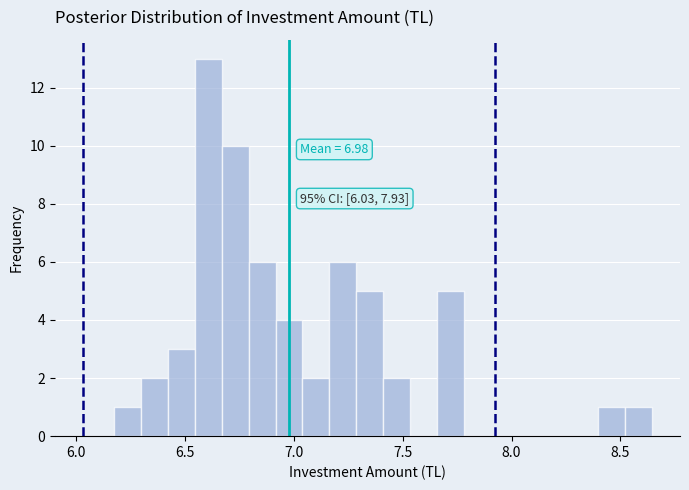

Around what value on the x-axis is the tallest bar? Give the approximate position of its centre, as read against the axis.

6.60